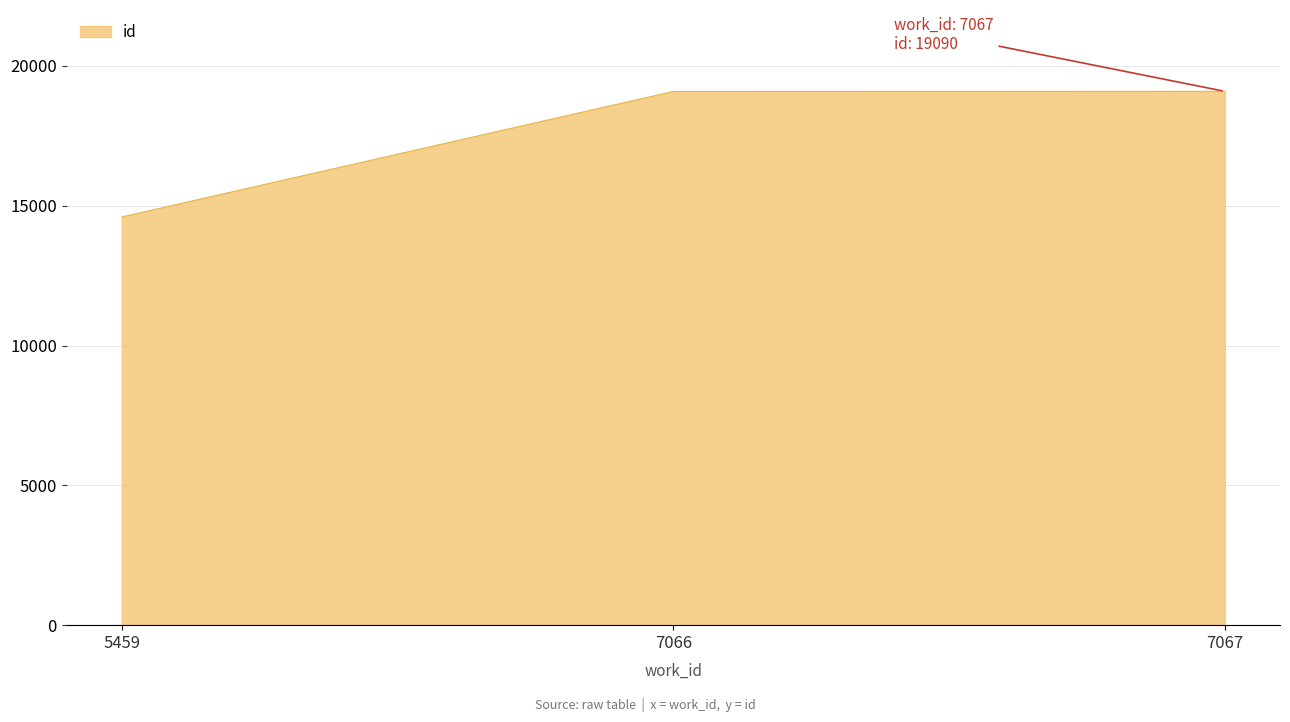

What value does the data have at 5459, to the nearest 10?

14600